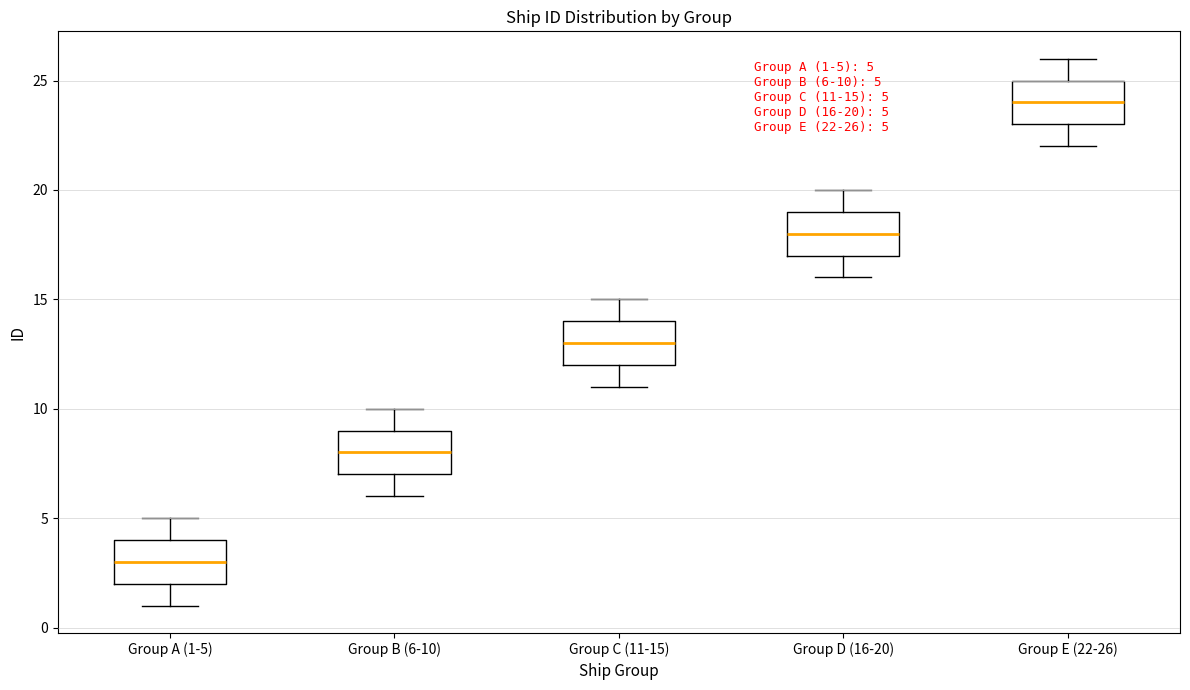

Which box has the lowest median line?

Group A (1-5)